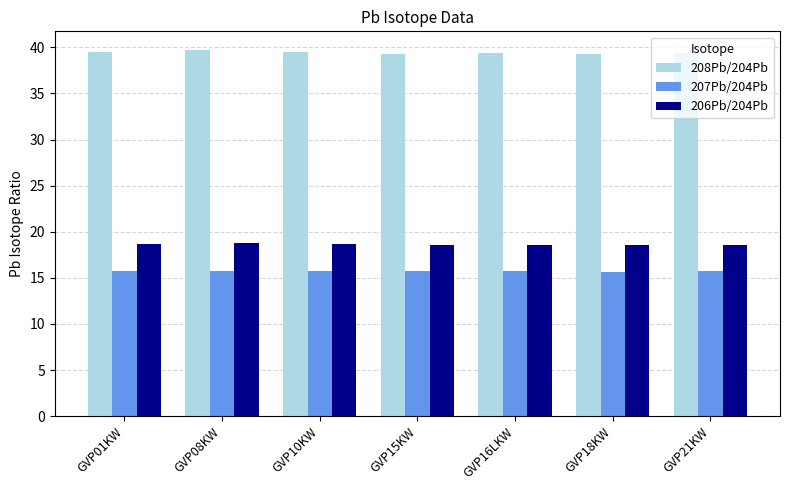

What is the average value of the 207Pb/204Pb series?

15.7